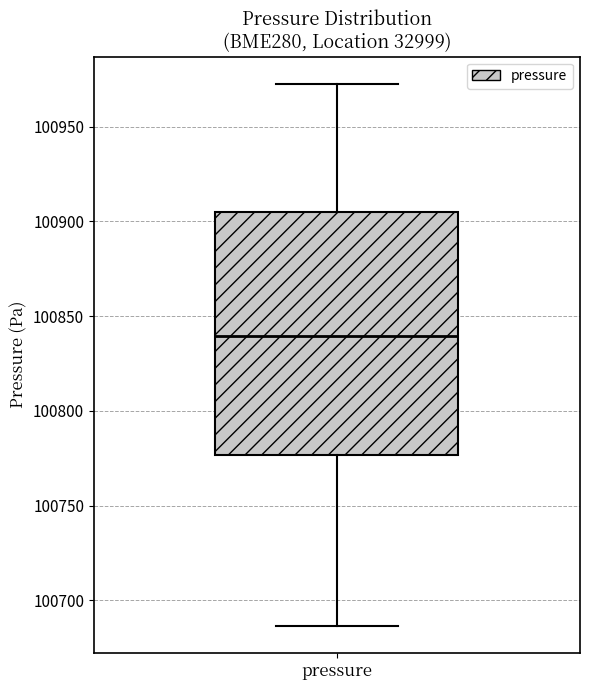

Transcribe this box plot: give where the median line is, the range the box spans, and where the two whiskers end, as read against the y-axis. The values are not printed on the chart, so give them approximately, as read against the axis.

median 100840, box 100775 to 100905, whiskers 100685 to 100975